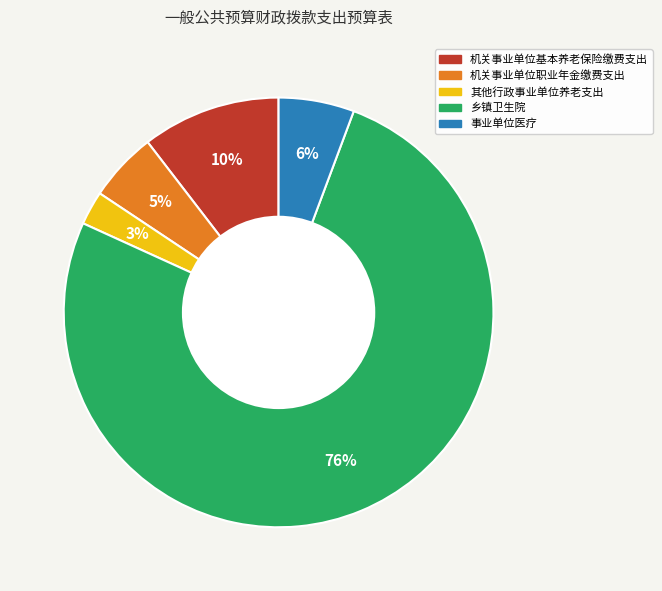

Between 机关事业单位职业年金缴费支出 and 机关事业单位基本养老保险缴费支出, which is larger?

机关事业单位基本养老保险缴费支出